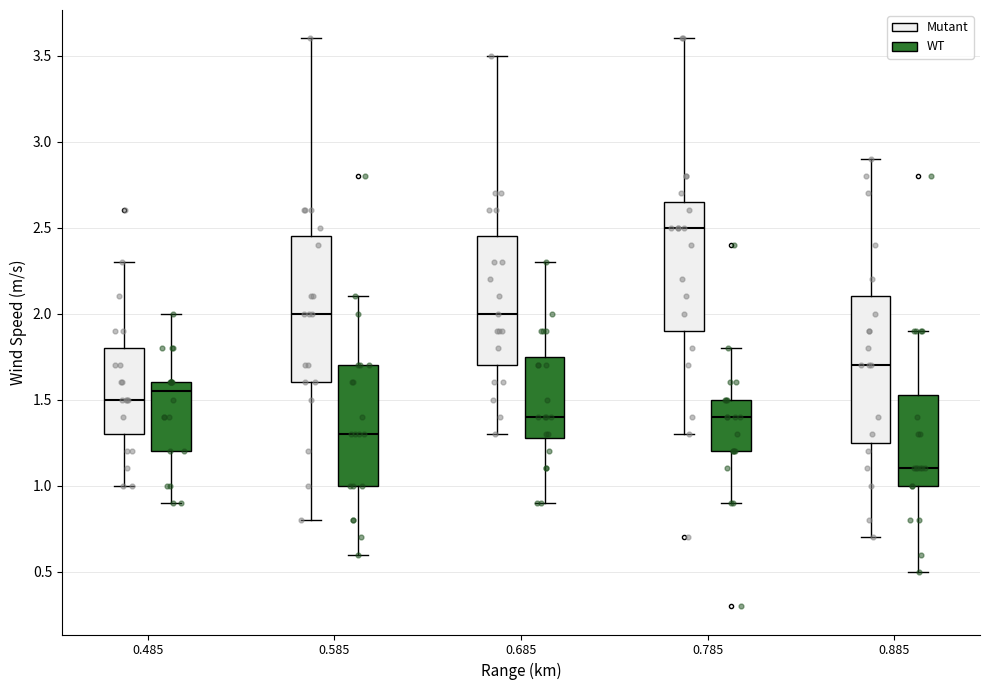

Where does the median line of the box for 0.785 (Mutant) sit on the y-axis? The values are not printed on the chart, so give them approximately, as read against the axis.

2.50